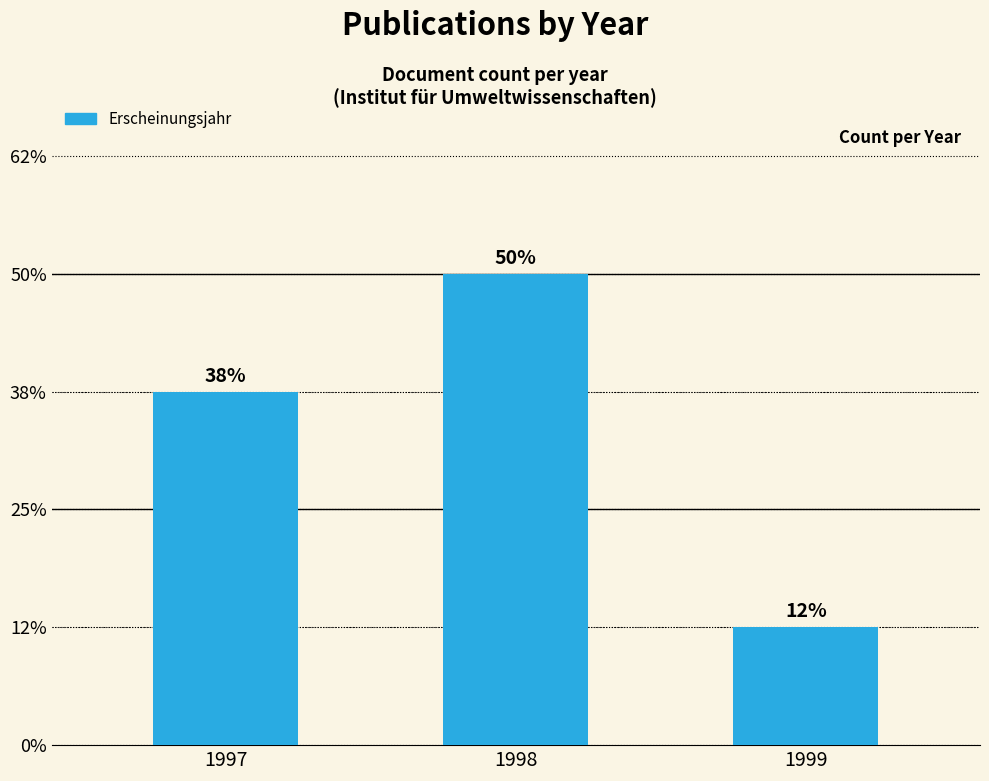

Does the chart contain any negative values?

No